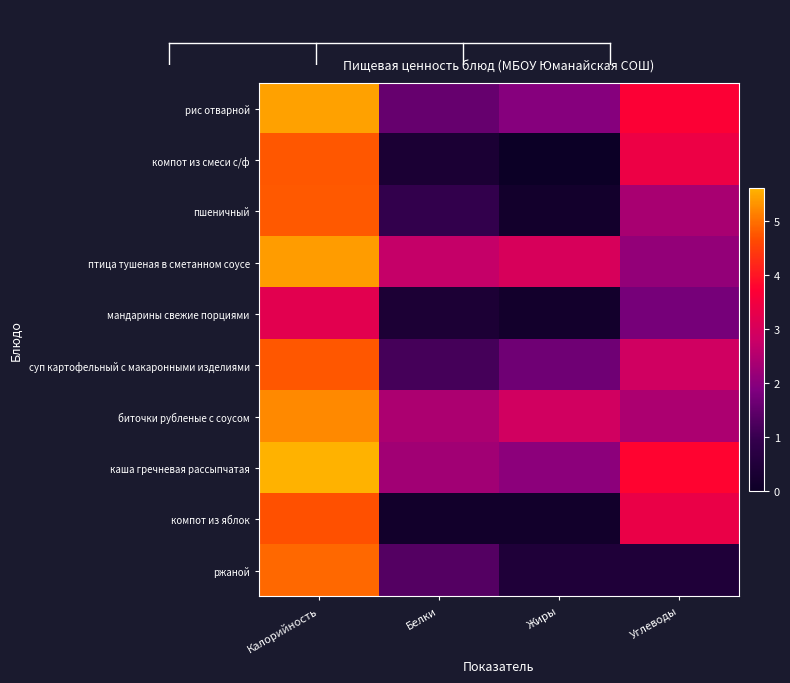

Reading left to right, what are all the values shown in this chart?

рис отварной: Калорийность=5.4	Белки=1.6	Жиры=2.0	Углеводы=3.7
компот из смеси с/ф: Калорийность=4.8	Белки=0.4	Жиры=0.0	Углеводы=3.4
пшеничный: Калорийность=4.8	Белки=0.9	Жиры=0.2	Углеводы=2.4
птица тушеная в сметанном соусе: Калорийность=5.4	Белки=2.7	Жиры=3.0	Углеводы=2.1
мандарины свежие порциями: Калорийность=3.2	Белки=0.4	Жиры=0.2	Углеводы=1.8
суп картофельный с макаронными изделиями: Калорийность=4.8	Белки=1.2	Жиры=1.7	Углеводы=2.9
биточки рубленые с соусом: Калорийность=5.2	Белки=2.4	Жиры=2.9	Углеводы=2.4
каша гречневая рассыпчатая: Калорийность=5.6	Белки=2.3	Жиры=2.0	Углеводы=3.8
компот из яблок: Калорийность=4.7	Белки=0.1	Жиры=0.1	Углеводы=3.4
ржаной: Калорийность=4.9	Белки=1.3	Жиры=0.5	Углеводы=0.5